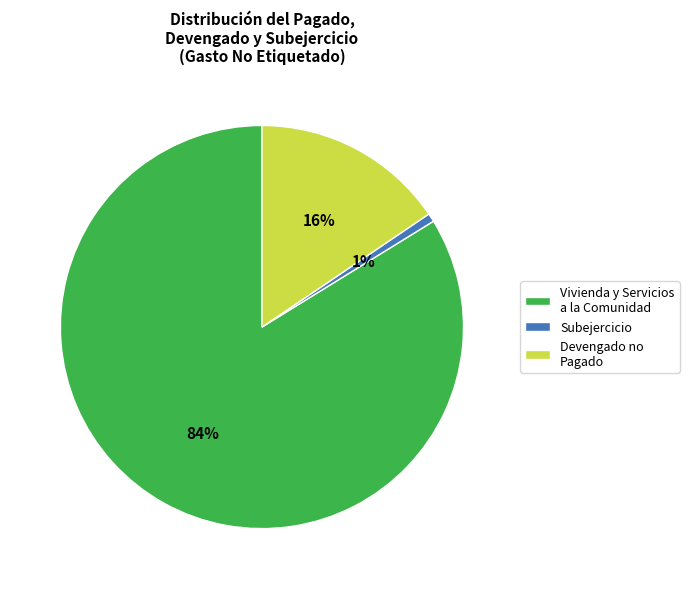

Rank the categories by value from highest to lowest.

Vivienda y Servicios a la Comunidad, Devengado no Pagado, Subejercicio